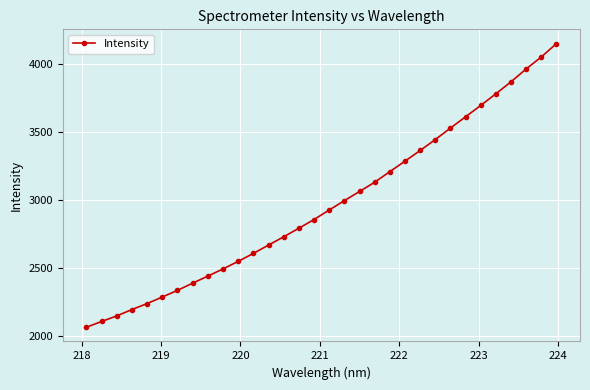

How many data points does each series have?

32